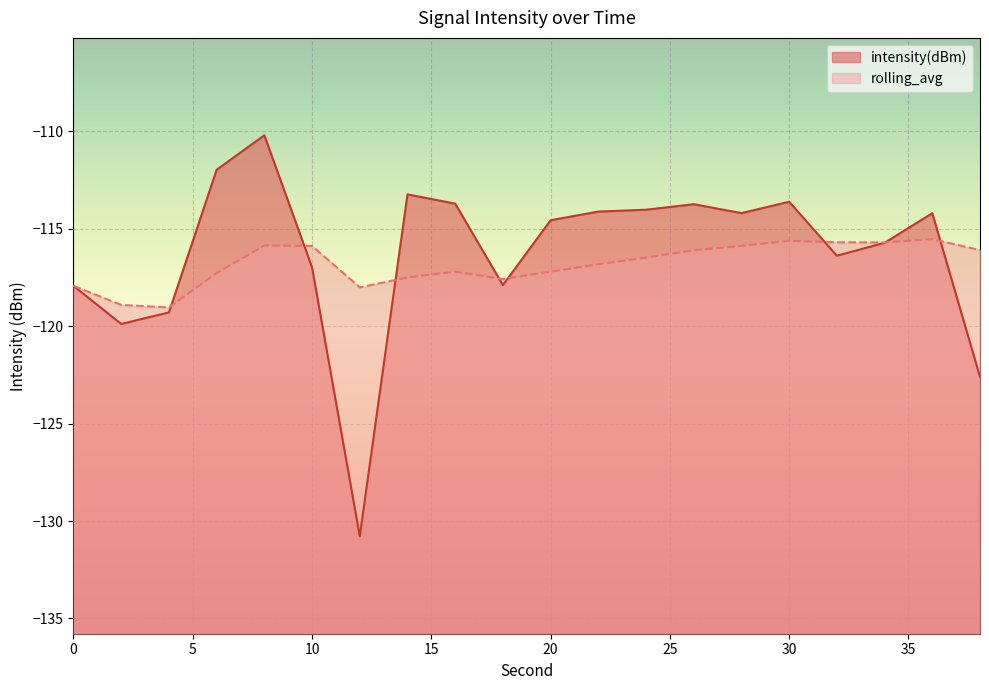

Where is the first local minimum for rolling_avg?

4